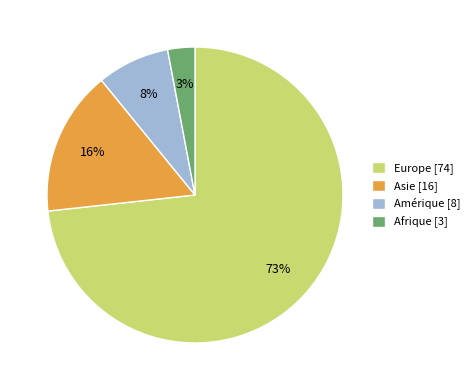

To the nearest percent, what is the difference between the largest and smallest slice percentages?

70%